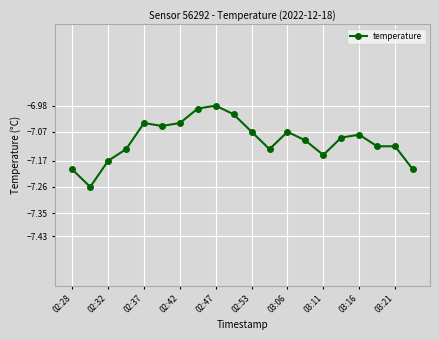

What is the sum of all values?

-142.0